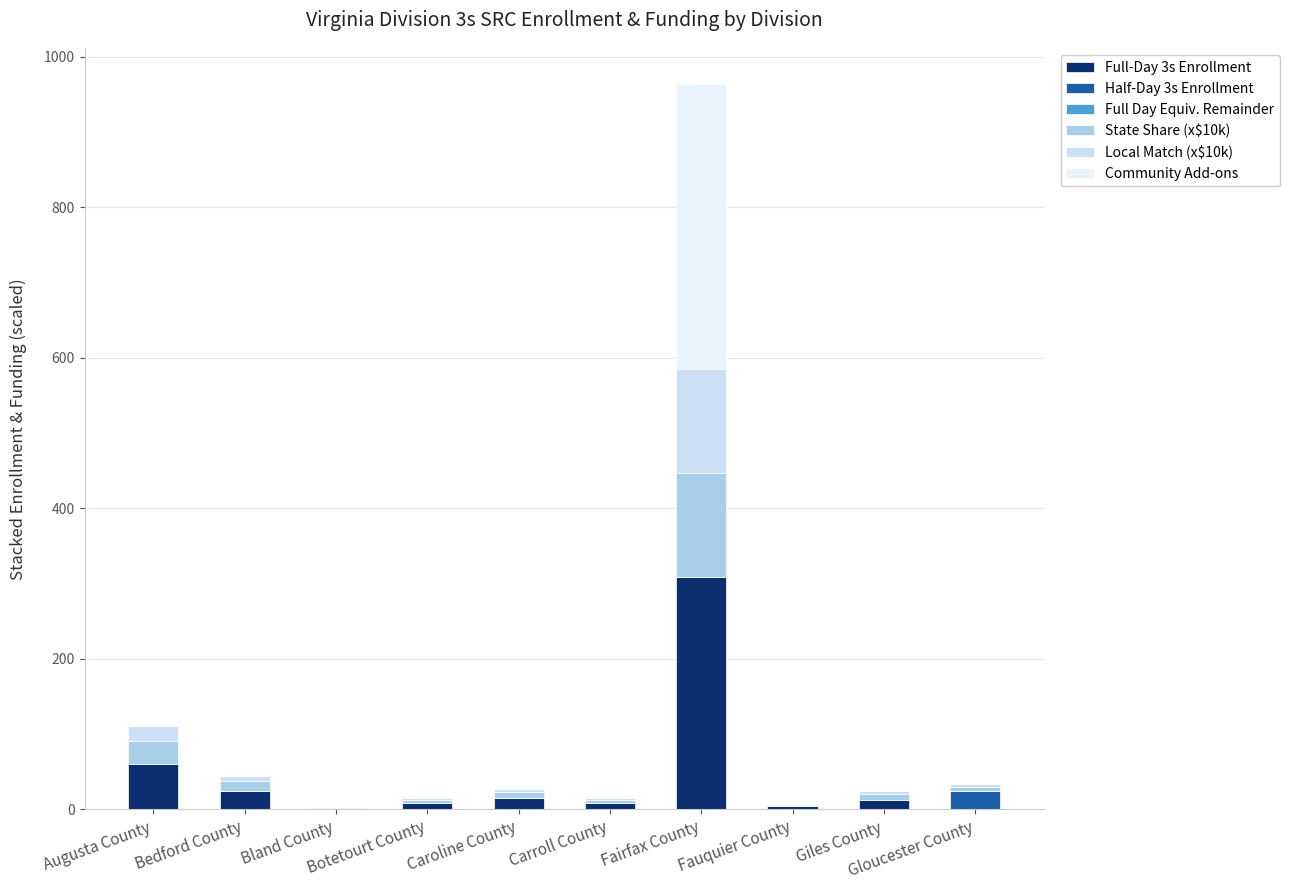

Are the bars horizontal?

No